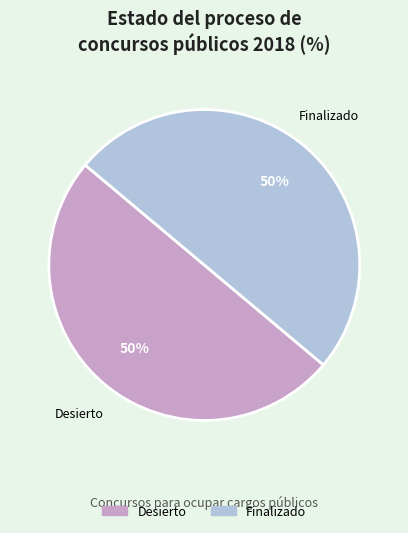

Count the number of slices in the pie.

2